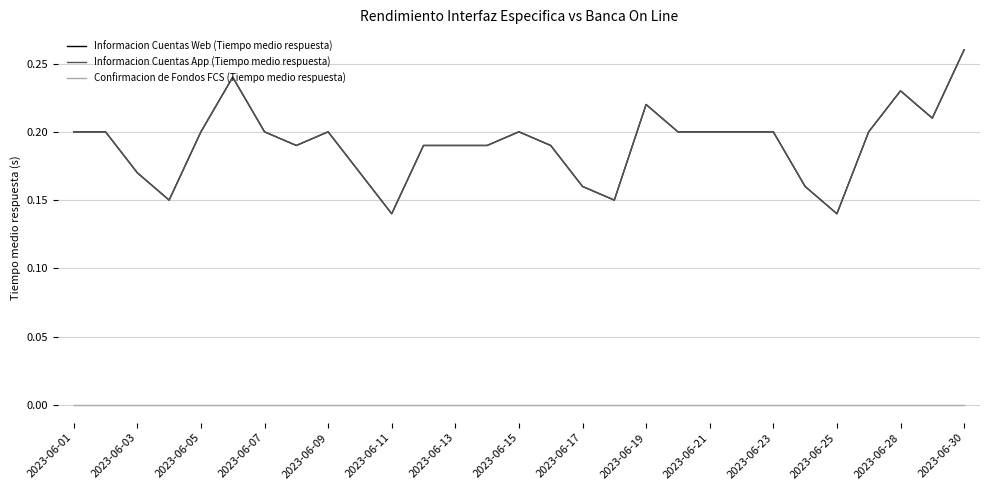

Is this an area chart (filled region under the line)?

No